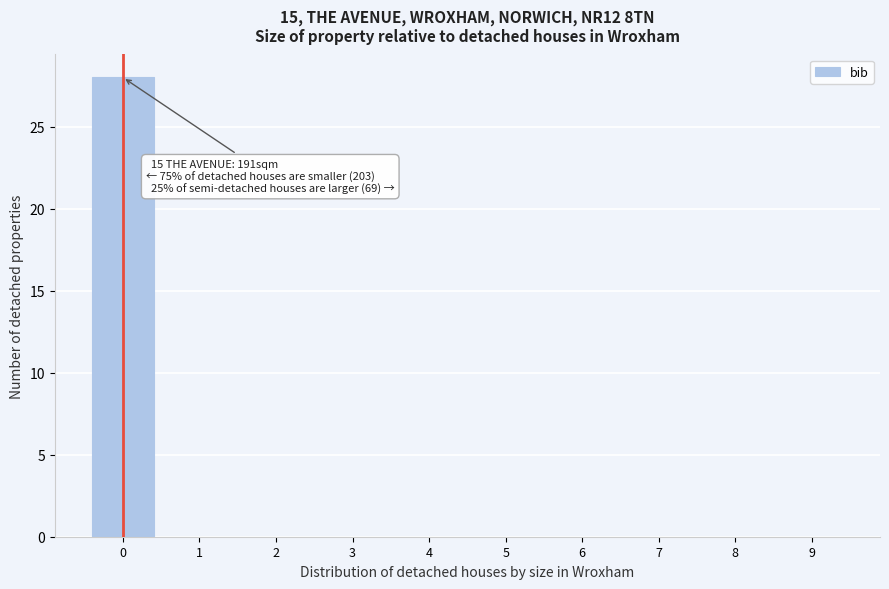

Which range on the x-axis has the tallest bar?

-0.5 to 0.5